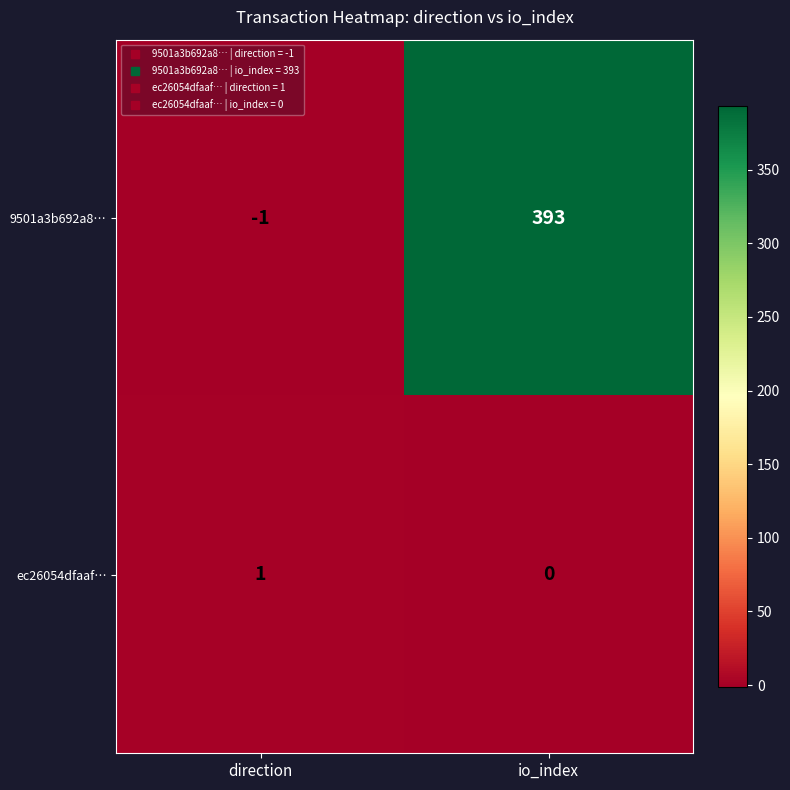

Reading left to right, extract all data points from this chart.

9501a3b692a8…: -1	393
ec26054dfaaf…: 1	0